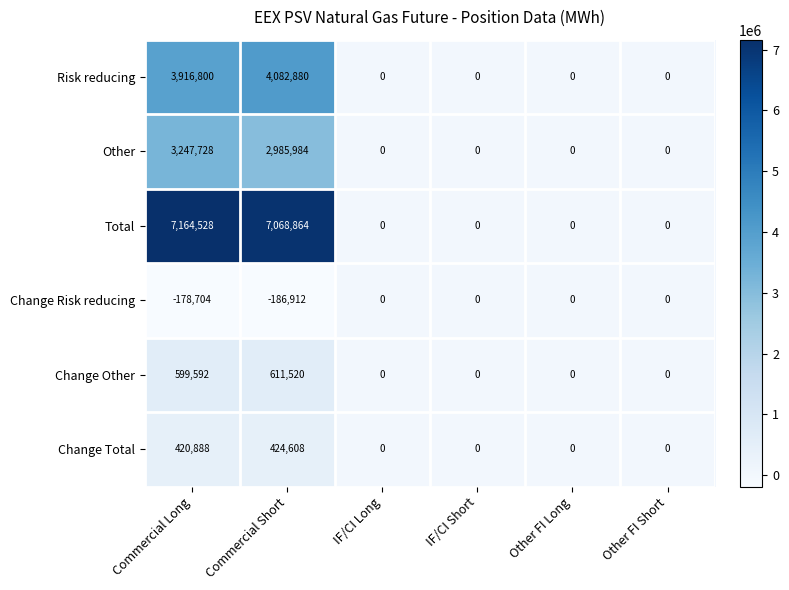

At which category is the sum across all series the highest?

Commercial Long